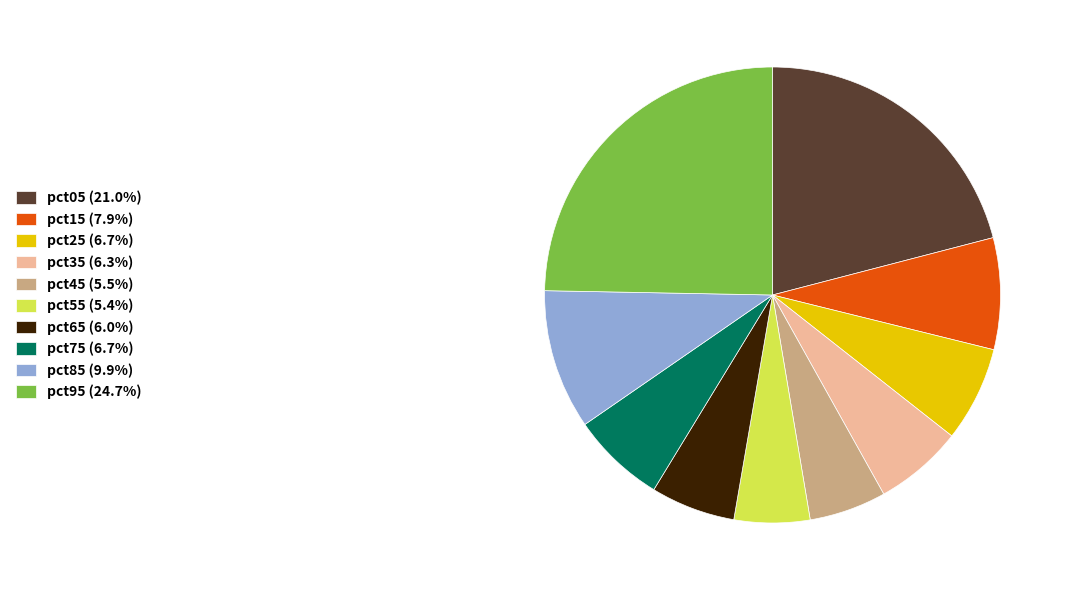

Is there any slice that represents more than half of the pie?

No